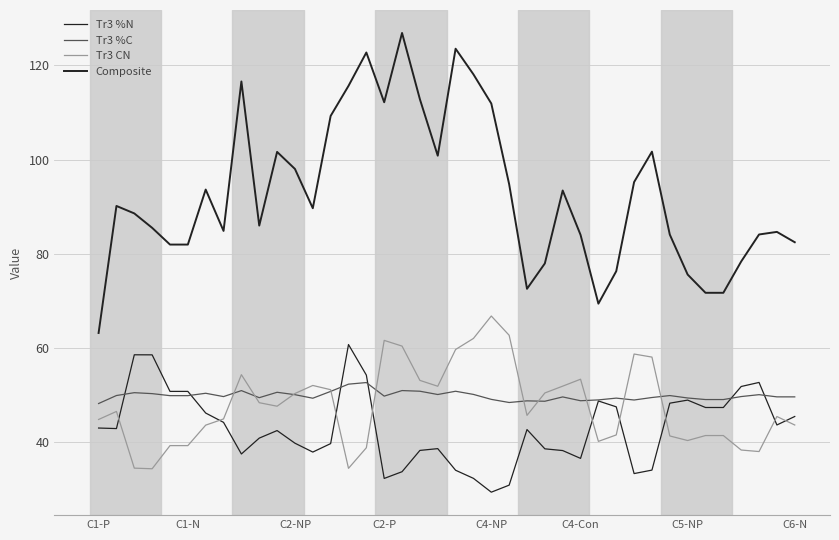

How many lines are shown in the chart?

4